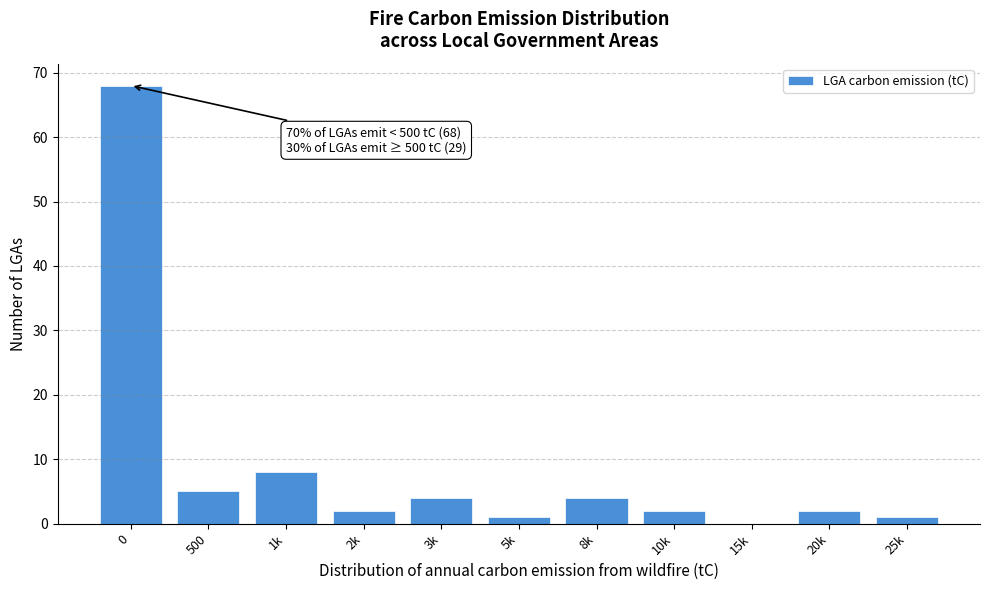

Reading left to right, extract all data points from this chart.

0=68	500=5	1k=8	2k=2	3k=4	5k=1	8k=4	10k=2	15k=0	20k=2	25k=1